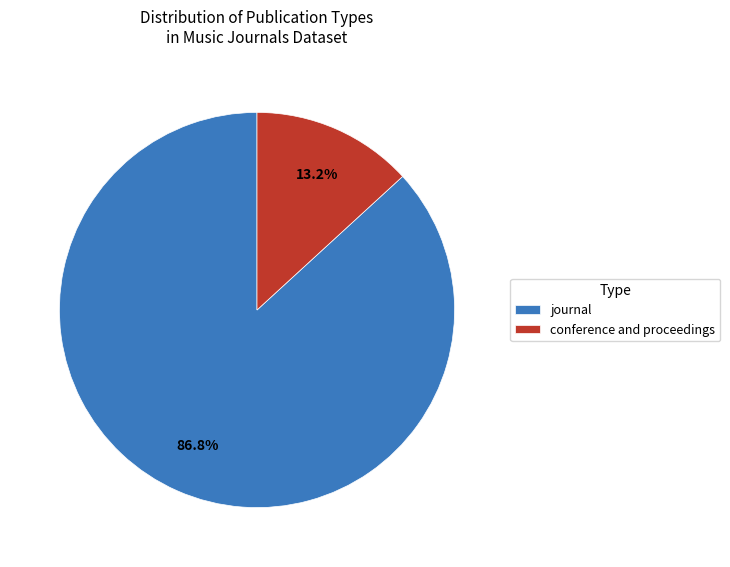

To the nearest percent, what portion does conference and proceedings represent?

13%